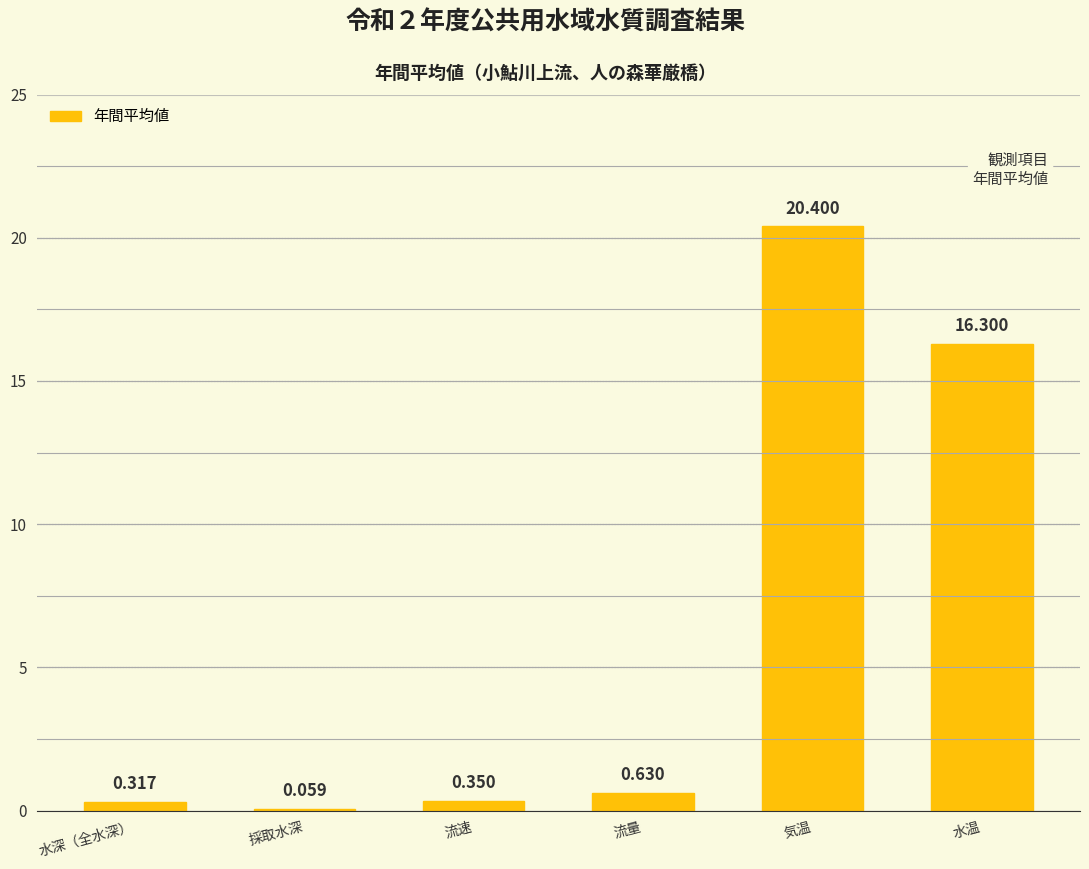

Which label corresponds to the largest value in the chart?

気温